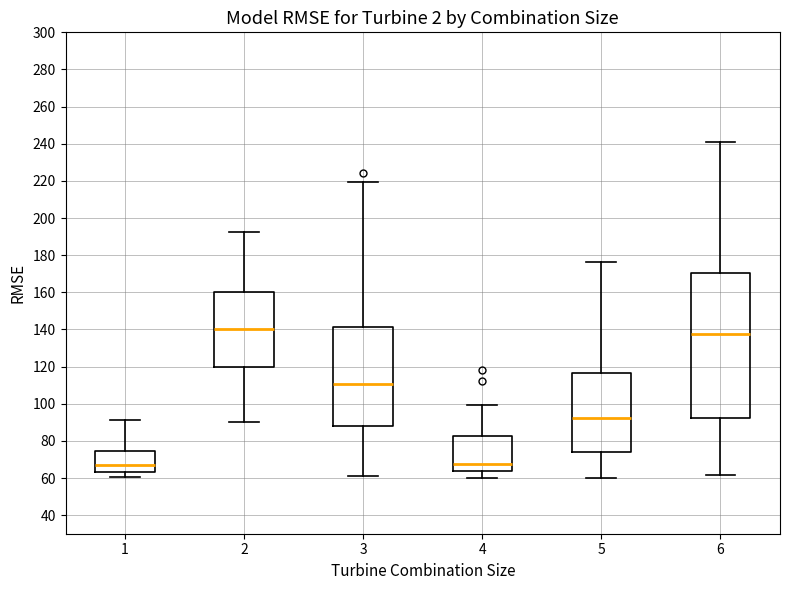

Reading left to right, read every box against the y-axis: the position of its median line, the range the box covers, and the ends of its whiskers. The values are not printed on the chart, so give them approximately, as read against the axis.

1: median 68, box 64 to 74, whiskers 60 to 92
2: median 140, box 120 to 160, whiskers 90 to 192
3: median 110, box 88 to 142, whiskers 62 to 220
4: median 68, box 64 to 82, whiskers 60 to 100
5: median 92, box 74 to 116, whiskers 60 to 176
6: median 138, box 92 to 170, whiskers 62 to 240